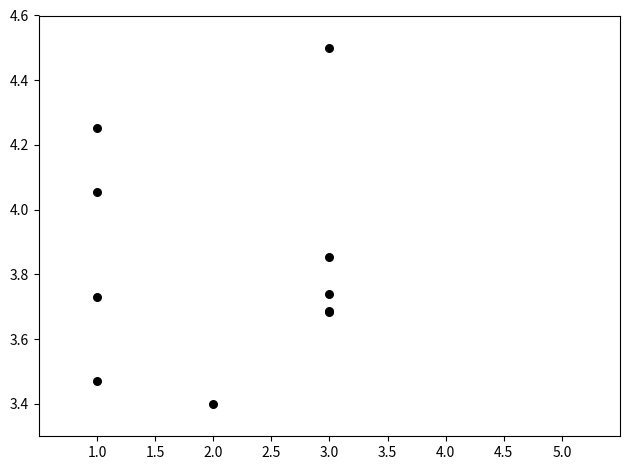

What Y value in the scatter plot is closest to 3?

3.4